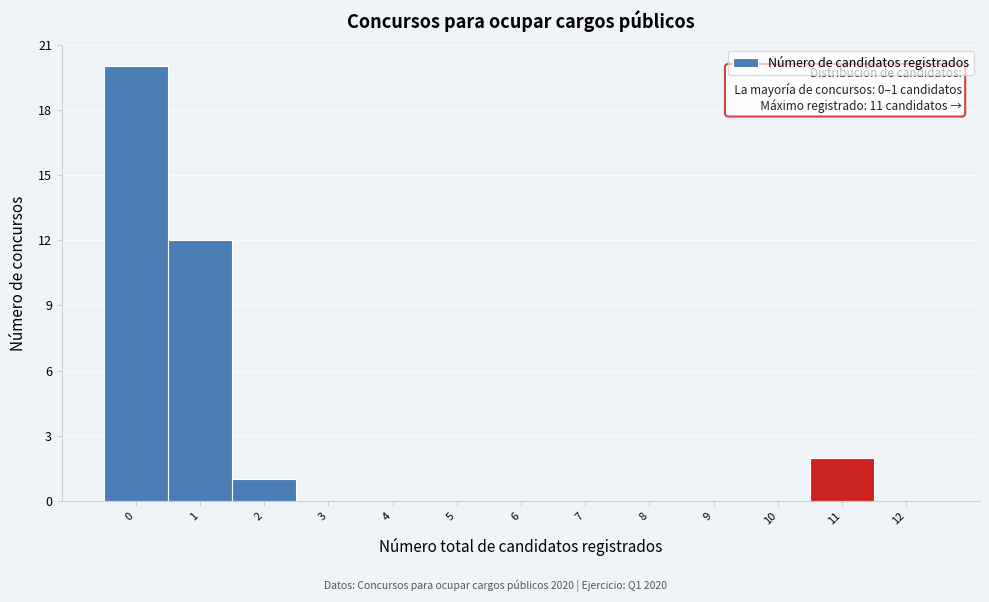

Reading right to left, extract all data points from this chart.

12=0	11=2	10=0	9=0	8=0	7=0	6=0	5=0	4=0	3=0	2=1	1=12	0=20